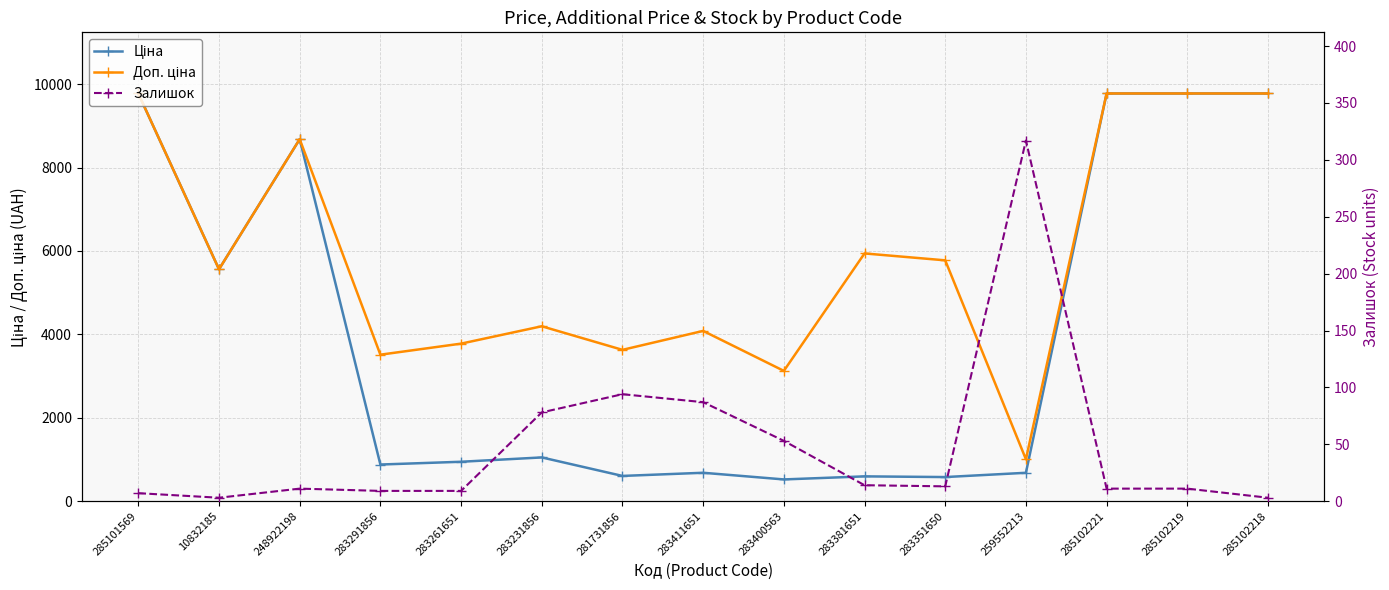

True or false: Доп. ціна has a value of 4193.5 at 283231856.

True